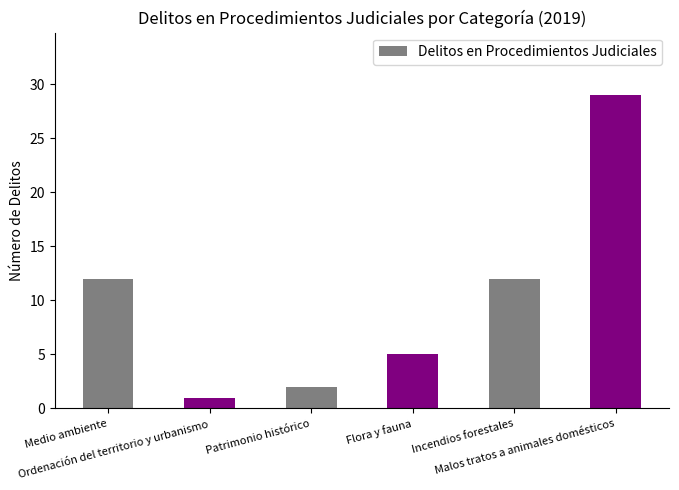

What is the difference between the maximum and second lowest values?

27